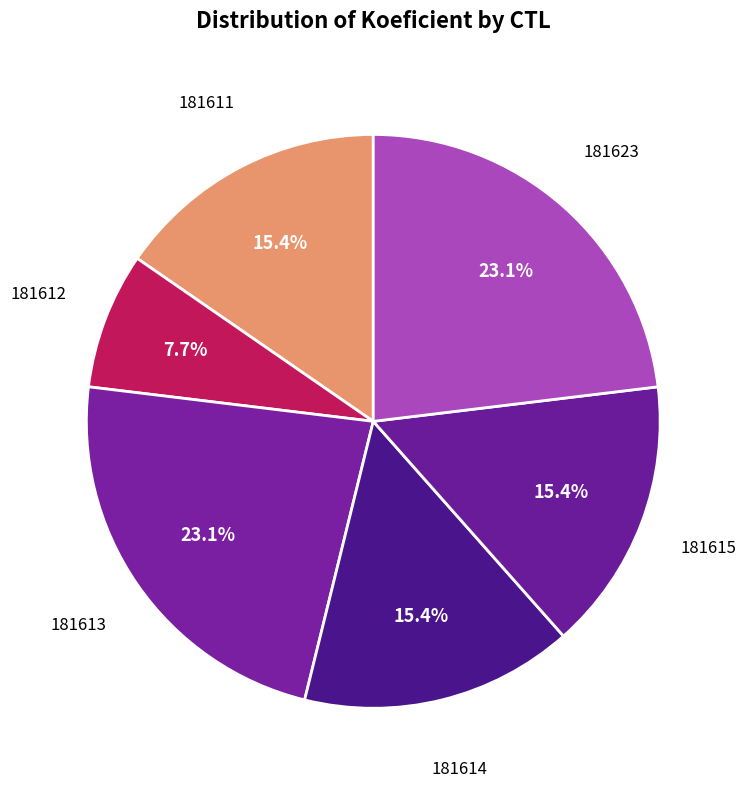

Is there any slice that represents more than half of the pie?

No